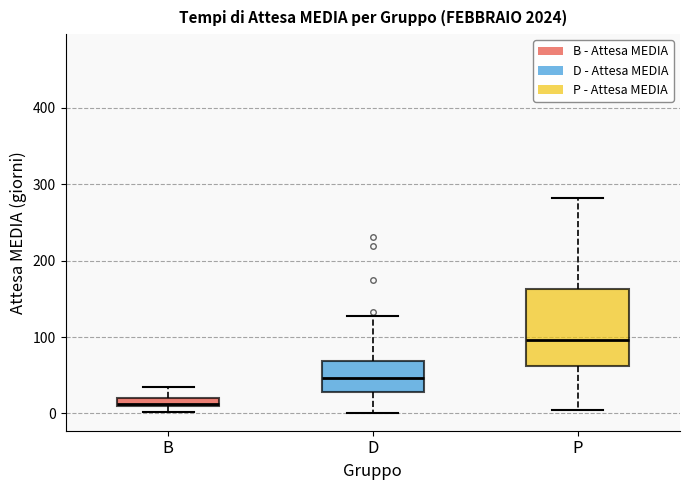

Comparing the boxes themselves (not the whiskers), which one is the tallest?

P